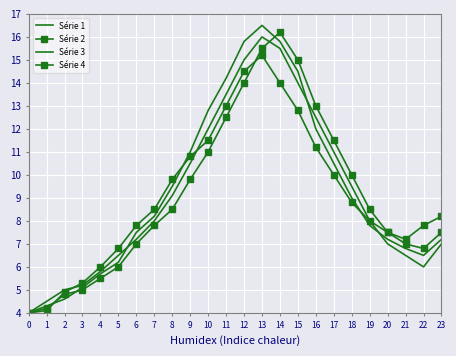

List the series in order of their peak value, highest first.

Série 3, Série 2, Série 1, Série 4